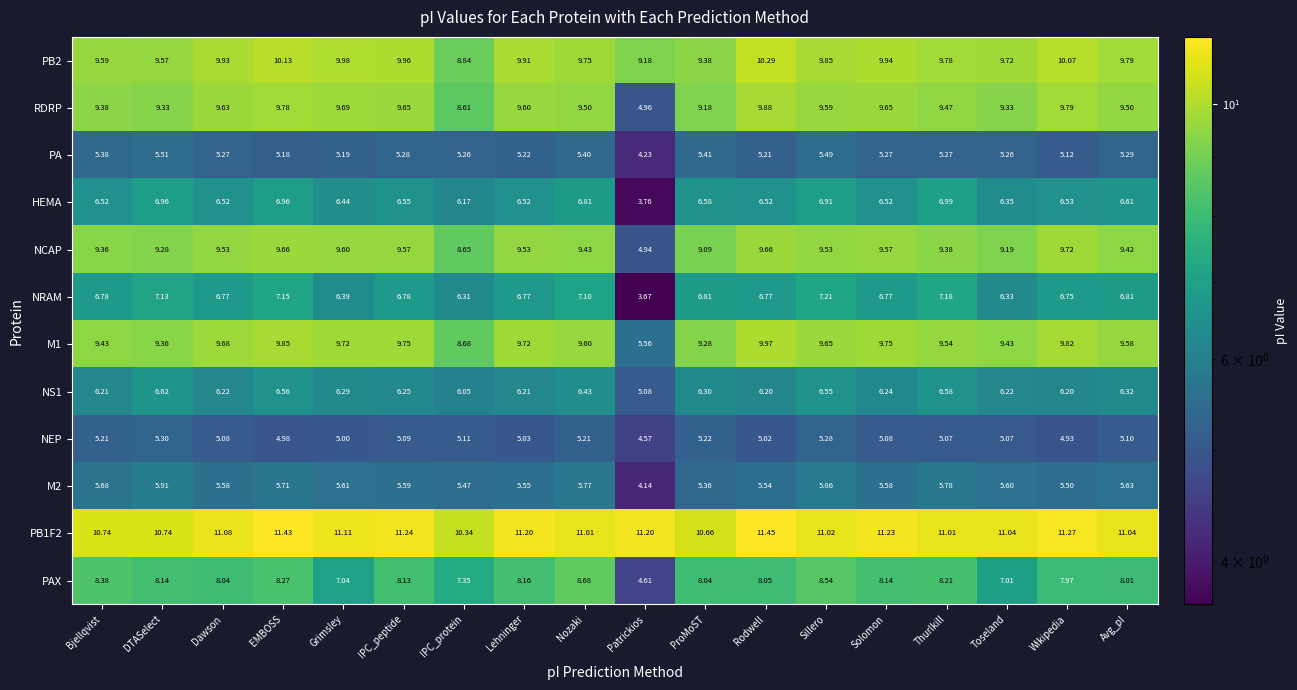

Rank the series by their maximum value, from highest to lowest.

PB1F2, PB2, M1, RDRP, NCAP, PAX, NRAM, HEMA, NS1, M2, PA, NEP